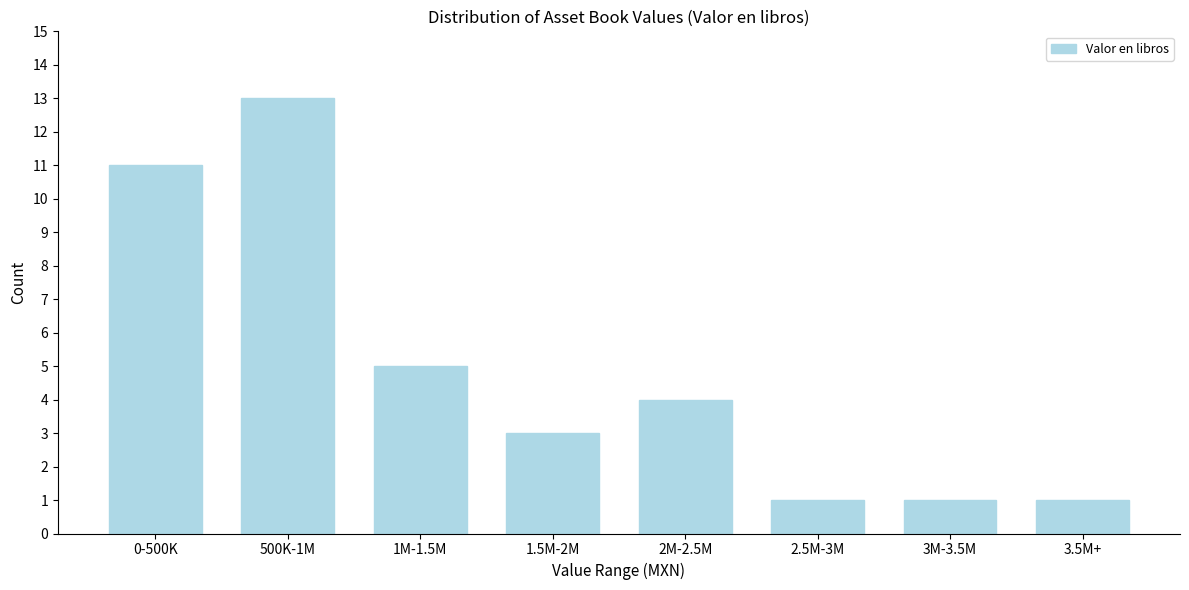

Reading right to left, what are all the values shown in this chart?

1	1	1	4	3	5	13	11